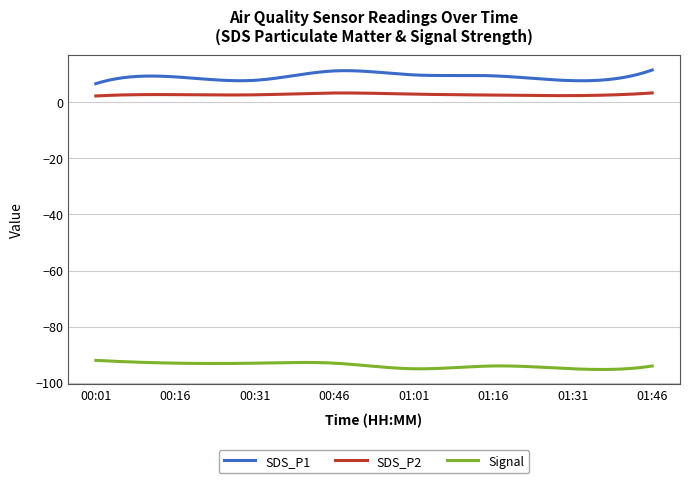

Count the number of categories in the chart.

300